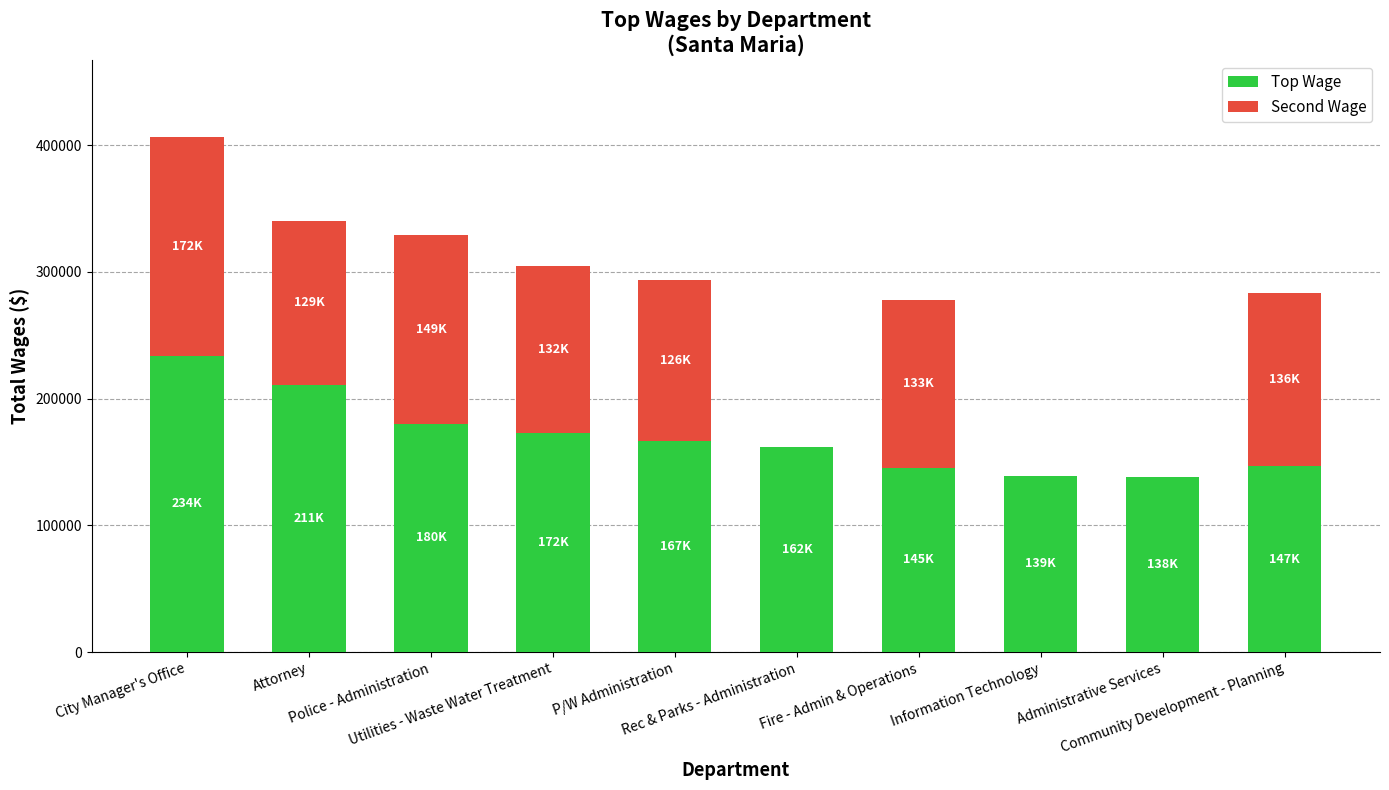

What is the sum of all Top Wage values?

1694643